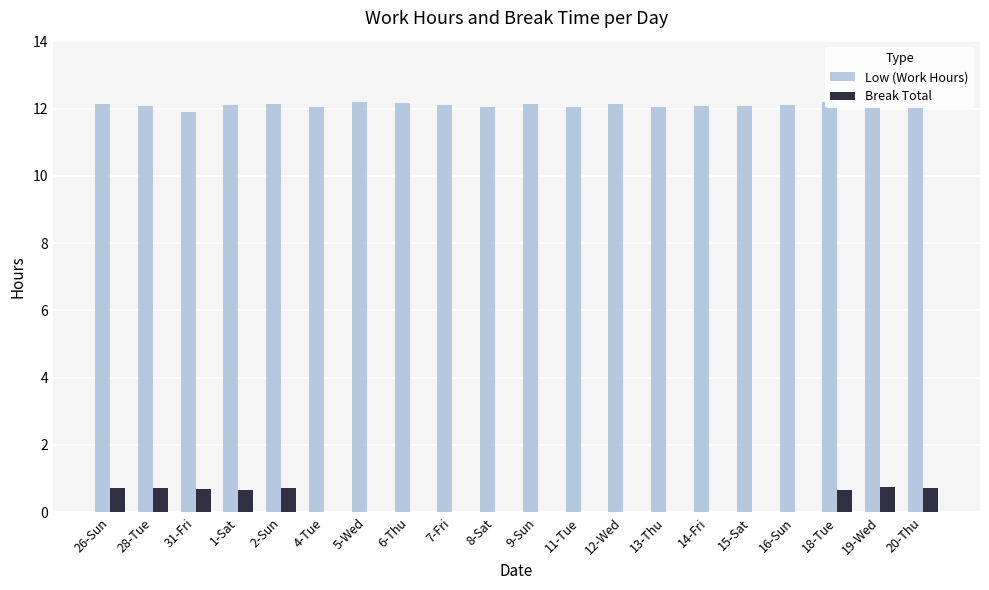

Is the value of Low (Work Hours) at 16-Sun greater than the value of Break Total at 12-Wed?

Yes